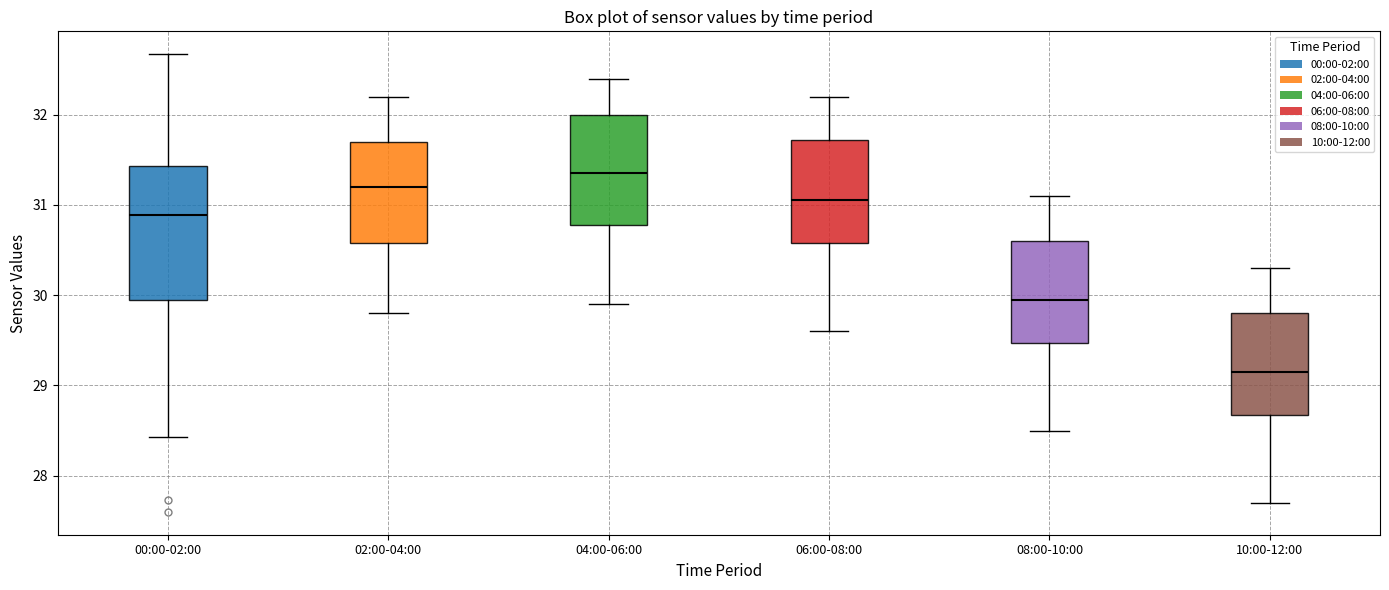

Reading left to right, transcribe this box plot: for each box, give where its median line is, the range the box spans, and where its two whiskers end, as read against the y-axis. The values are not printed on the chart, so give them approximately, as read against the axis.

00:00-02:00: median 30.9, box 30.0 to 31.4, whiskers 28.4 to 32.7
02:00-04:00: median 31.2, box 30.6 to 31.7, whiskers 29.8 to 32.2
04:00-06:00: median 31.4, box 30.8 to 32.0, whiskers 29.9 to 32.4
06:00-08:00: median 31.1, box 30.6 to 31.7, whiskers 29.6 to 32.2
08:00-10:00: median 30.0, box 29.5 to 30.6, whiskers 28.5 to 31.1
10:00-12:00: median 29.2, box 28.7 to 29.8, whiskers 27.7 to 30.3